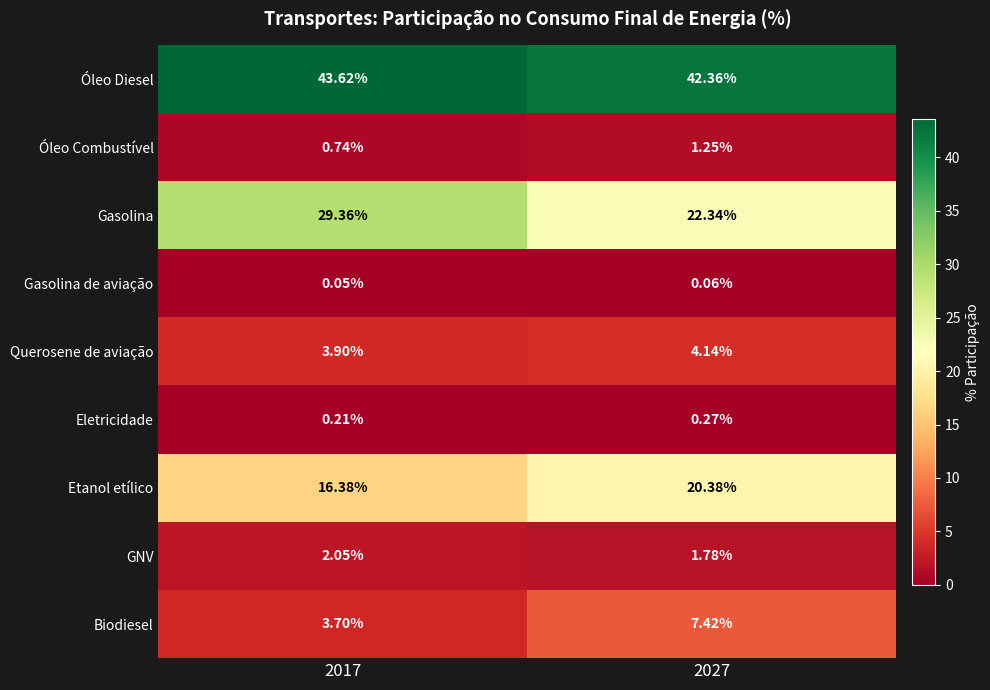

Between 2017 and 2027, which series saw the biggest shift?

Gasolina